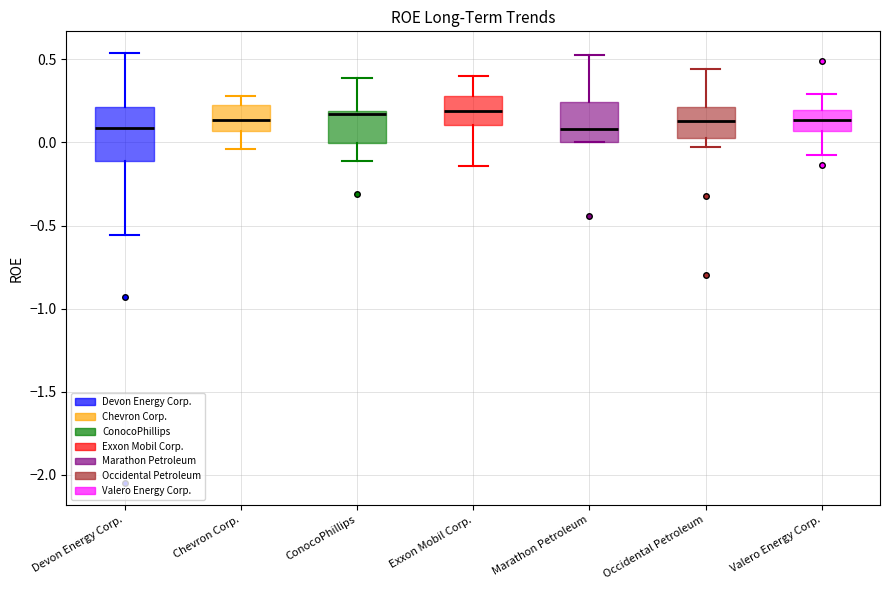

Reading left to right, read every box against the y-axis: the position of its median line, the range the box covers, and the ends of its whiskers. The values are not printed on the chart, so give them approximately, as read against the axis.

Devon Energy Corp.: median 0.10, box -0.10 to 0.20, whiskers -0.55 to 0.55
Chevron Corp.: median 0.15, box 0.05 to 0.20, whiskers -0.05 to 0.30
ConocoPhillips: median 0.15, box 0.00 to 0.20, whiskers -0.10 to 0.40
Exxon Mobil Corp.: median 0.20, box 0.10 to 0.30, whiskers -0.15 to 0.40
Marathon Petroleum: median 0.10, box 0.00 to 0.25, whiskers 0.00 to 0.50
Occidental Petroleum: median 0.15, box 0.05 to 0.20, whiskers -0.05 to 0.45
Valero Energy Corp.: median 0.15, box 0.05 to 0.20, whiskers -0.10 to 0.30